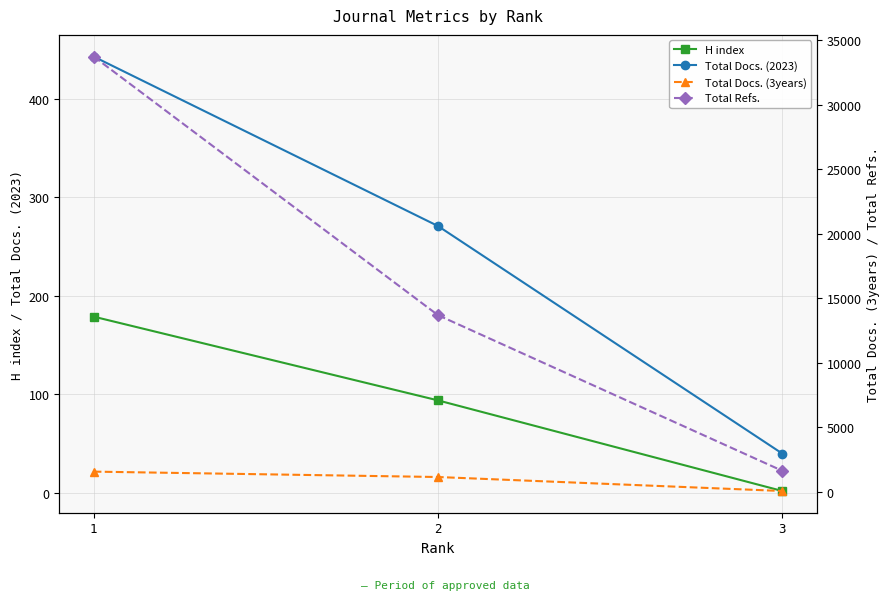

What is the value of the Total Docs. (2023) point at the 2nd from the left?

271